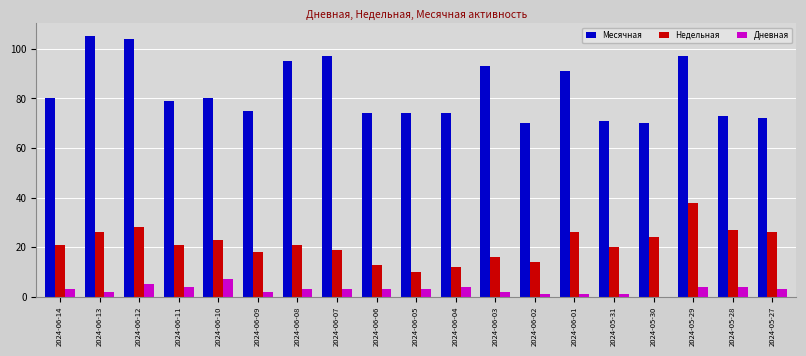

How many groups of bars are there?

19